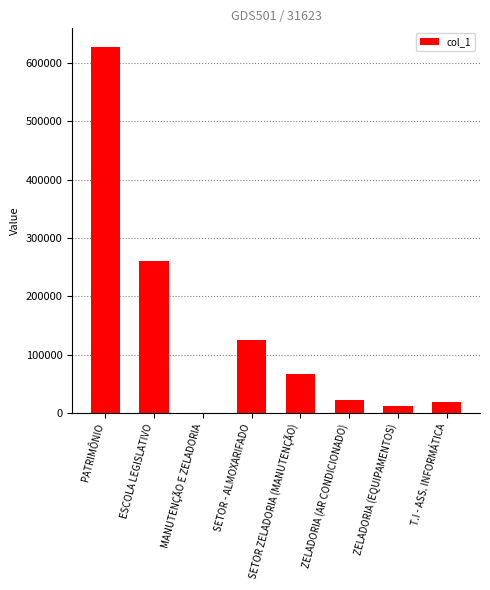

At which category does the chart reach its peak across all series?

PATRIMÔNIO